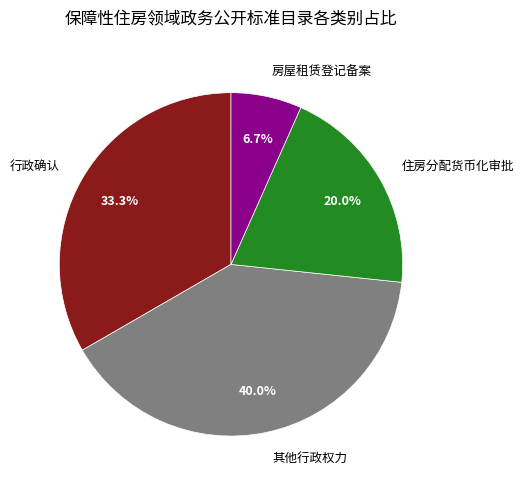

Does 房屋租赁登记备案 represent more than half of the total?

No